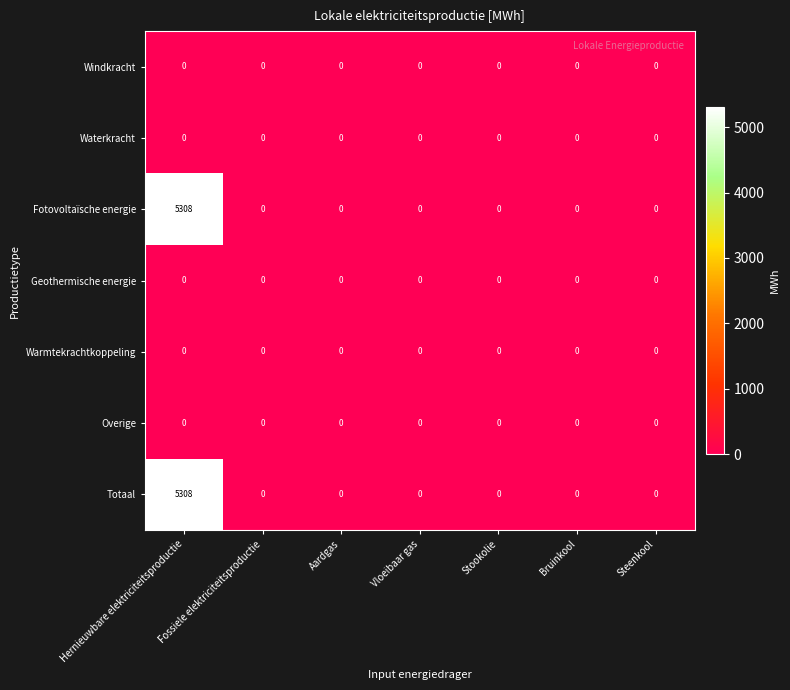

The value of Totaal at Fossiele elektriciteitsproductie is -2947. True or false?

False